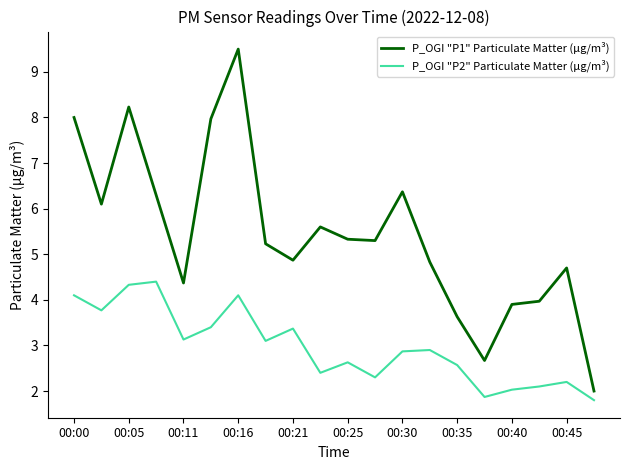

What is the difference between the maximum and minimum values in the P_OGI "P2" Particulate Matter (µg/m³) series?

2.6